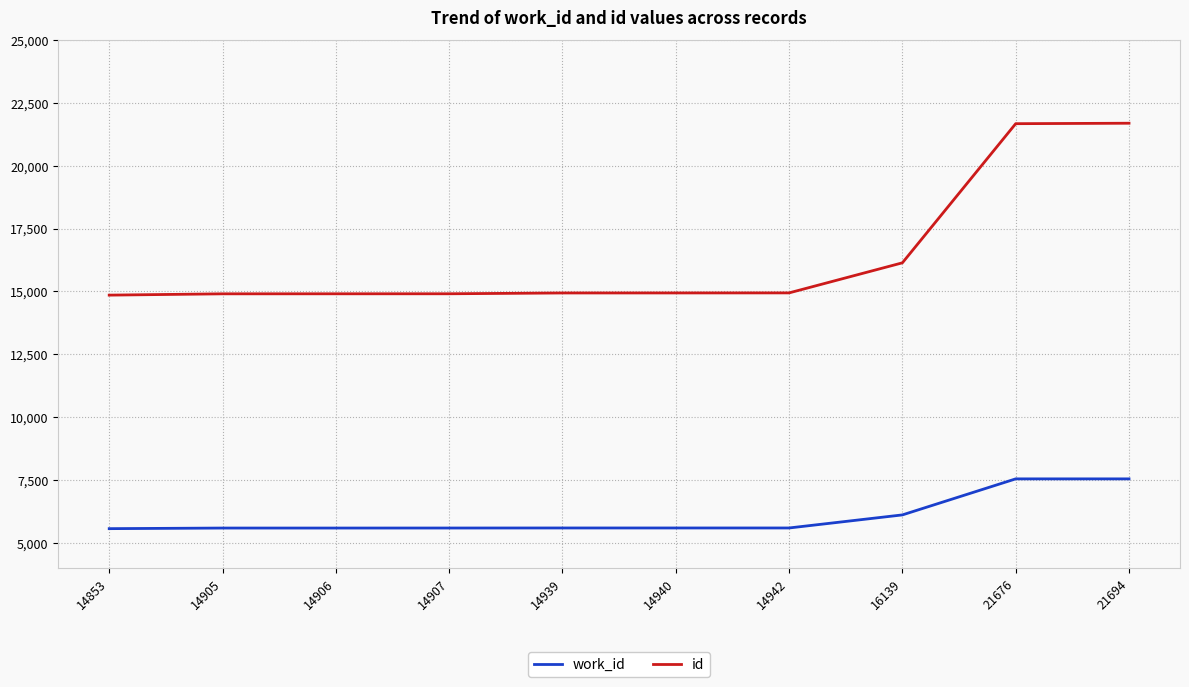

What is the spread (max minus min) of values at 21694?

14153